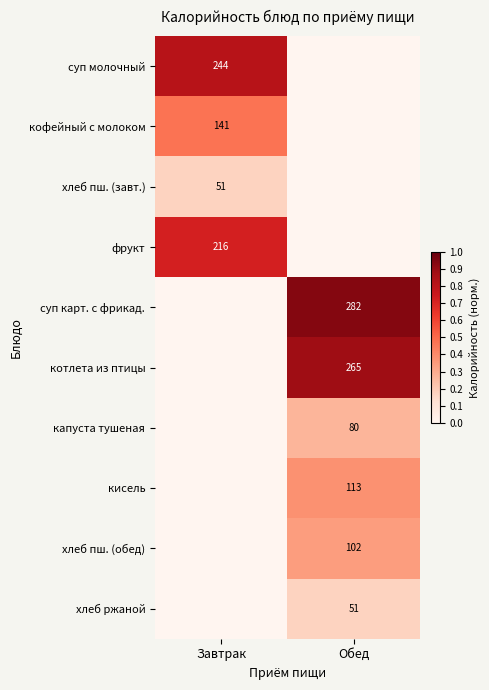

Count the number of data series in this chart.

10